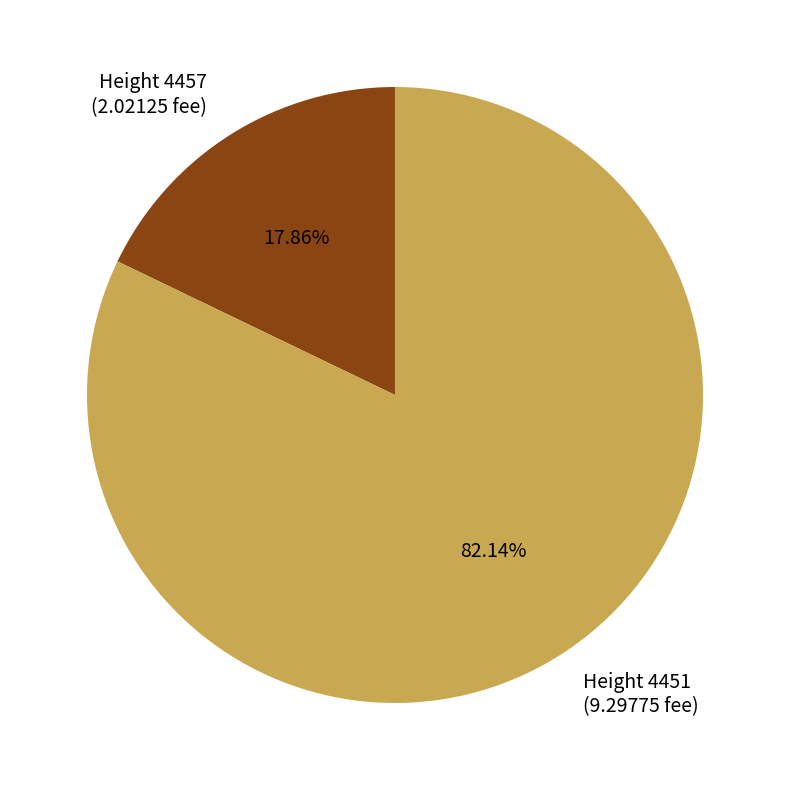

Is there a majority slice in this chart?

Yes